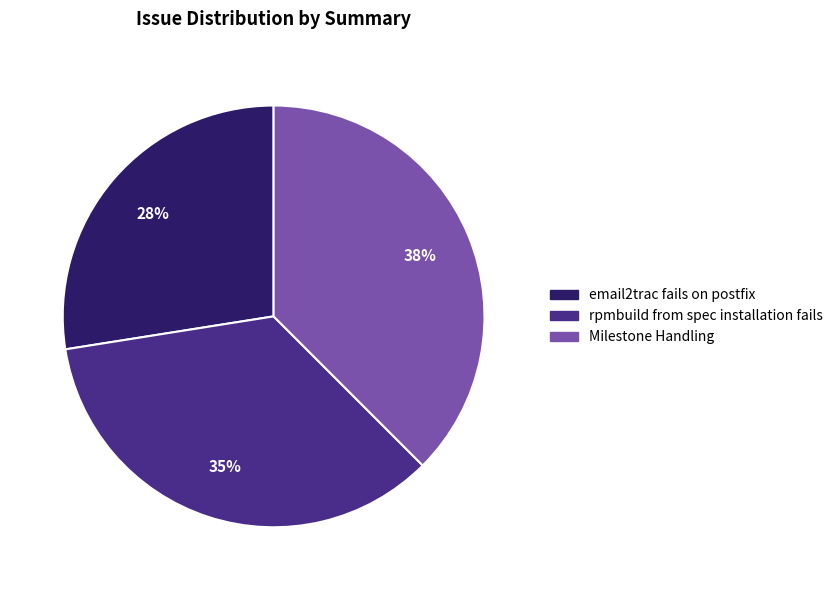

True or false: email2trac fails on postfix accounts for 28% of the total.

True